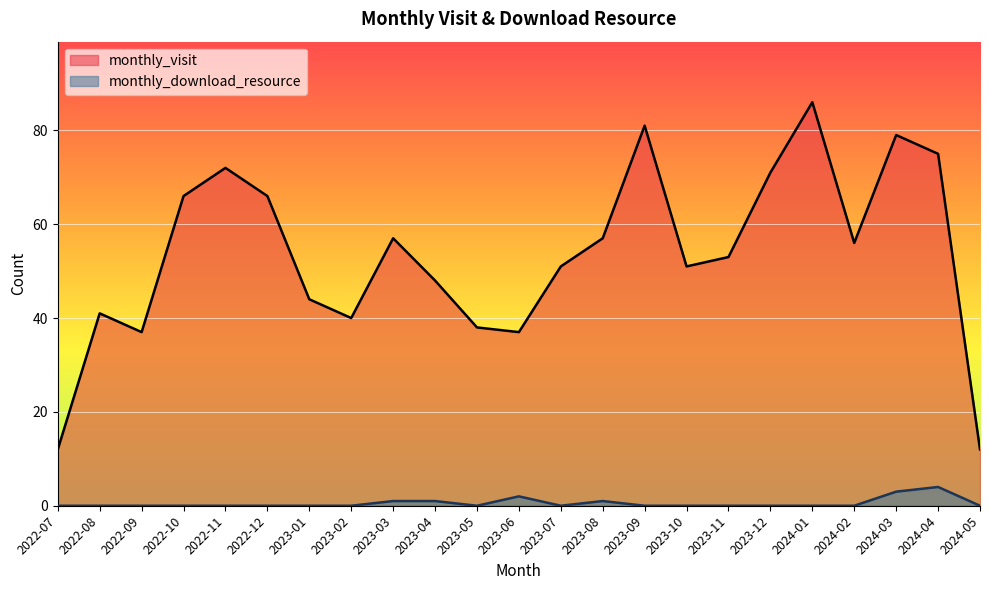

True or false: monthly_visit has a value of 38 at 2023-05.

True